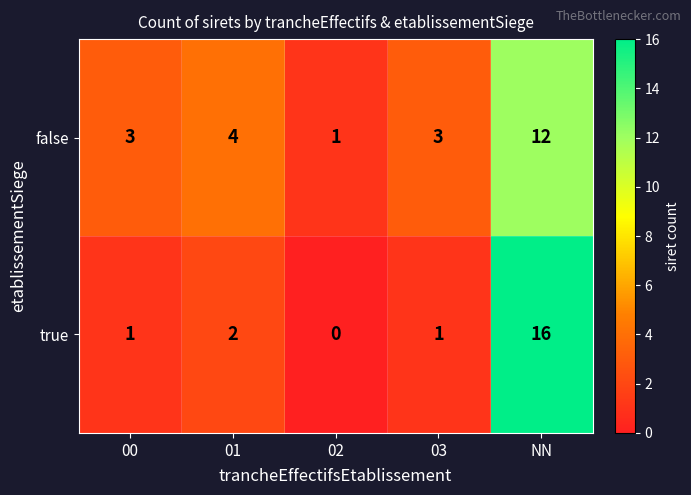

What is the difference between the false values at 01 and NN?

8